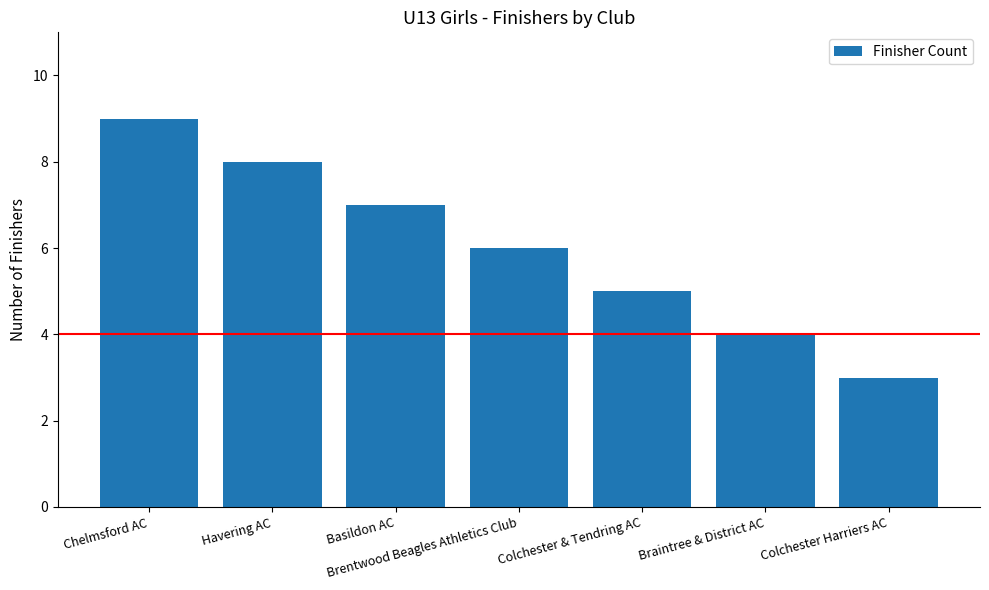

What is the ratio of the value at Chelmsford AC to the value at Braintree & District AC?

2.2